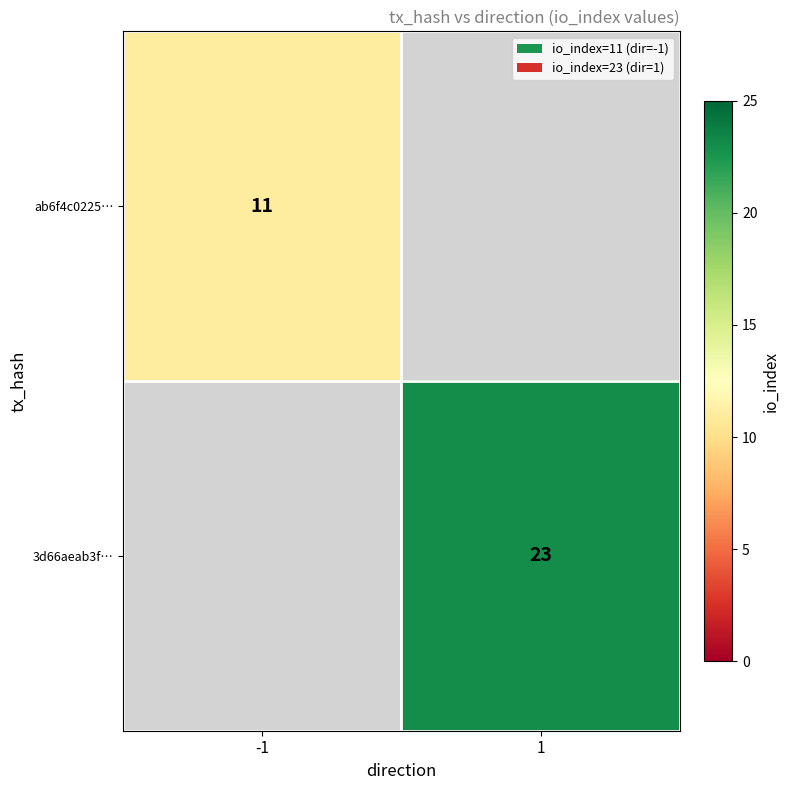

True or false: 3d66aeab3f… has a value of 36 at 1.

False